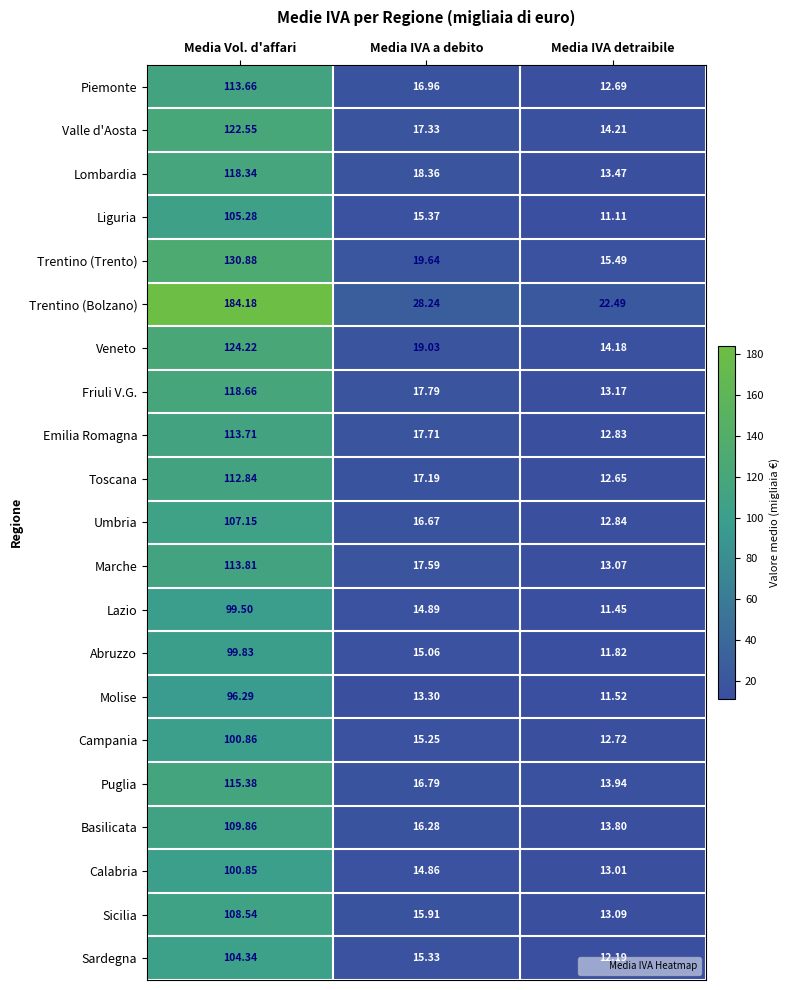

At which category is the sum across all series the highest?

Media Vol. d'affari